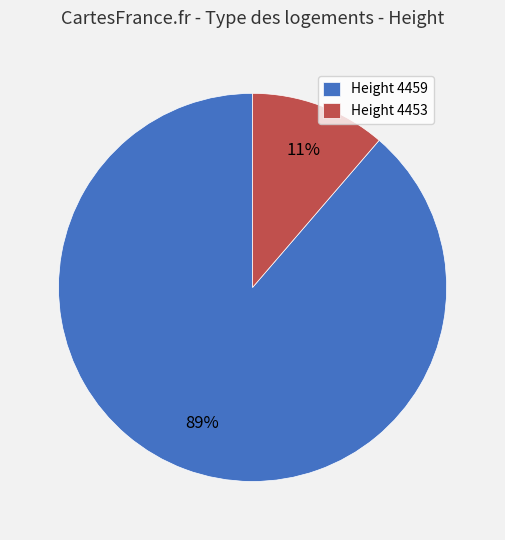

What is the majority slice?

Height 4459